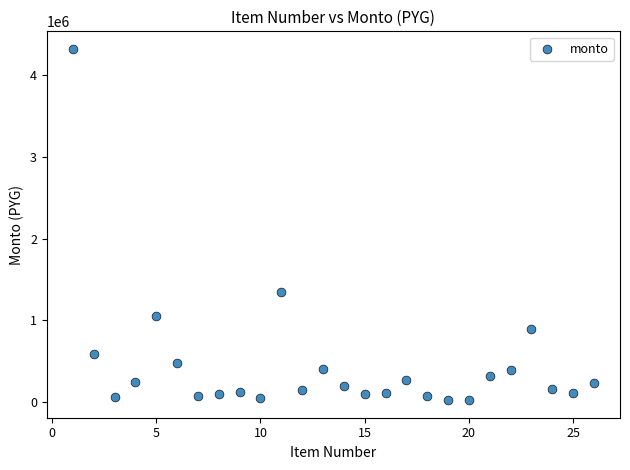

What is the range of X values (max minus min)?

25